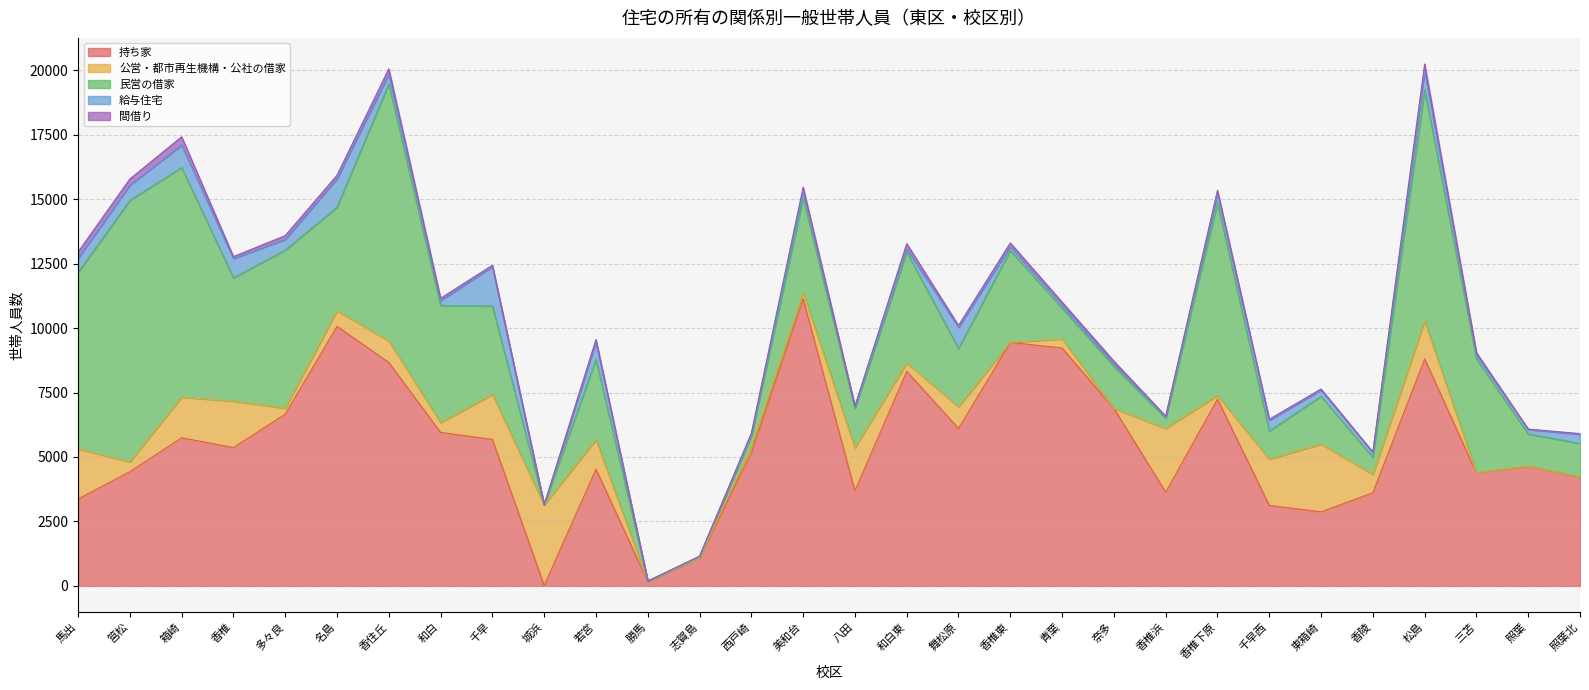

True or false: 民営の借家 and 公営・都市再生機構・公社の借家 cross at least once.

True